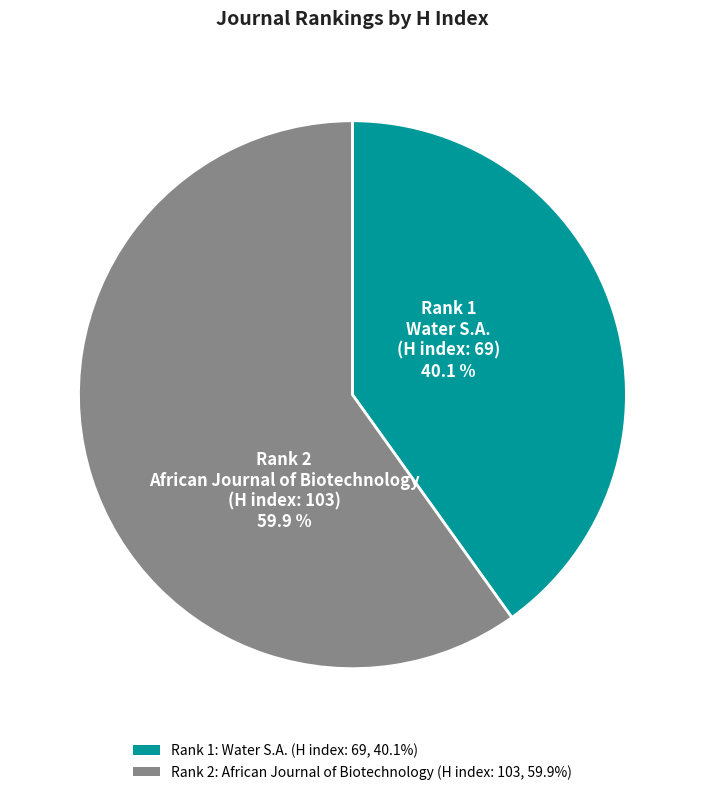

Approximately how many times larger is the value at Rank 1: Water S.A. (H index: 69, 40.1%) compared to Rank 2: African Journal of Biotechnology (H index: 103, 59.9%)?

0.7